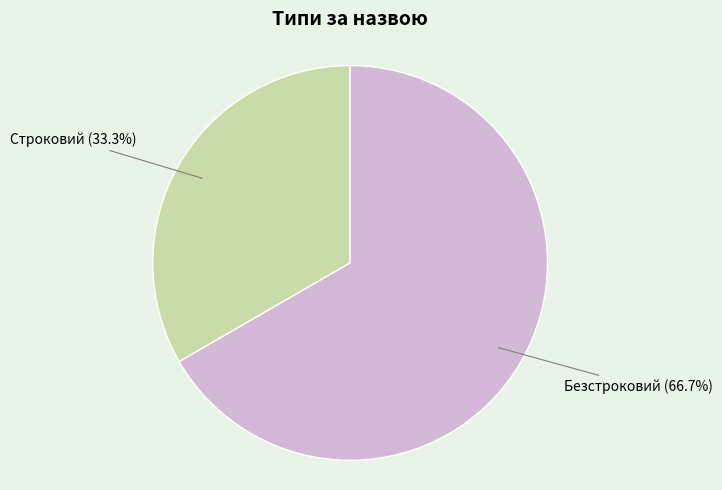

Count the number of slices in the pie.

2